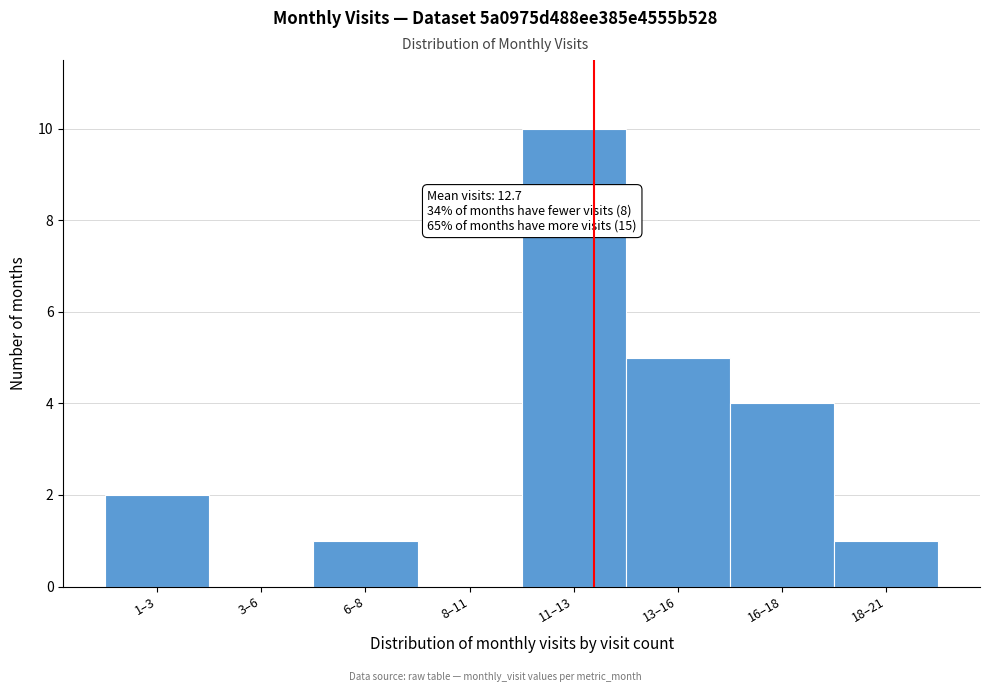

Reading left to right, extract all data points from this chart.

1–3=2	3–6=0	6–8=1	8–11=0	11–13=10	13–16=5	16–18=4	18–21=1